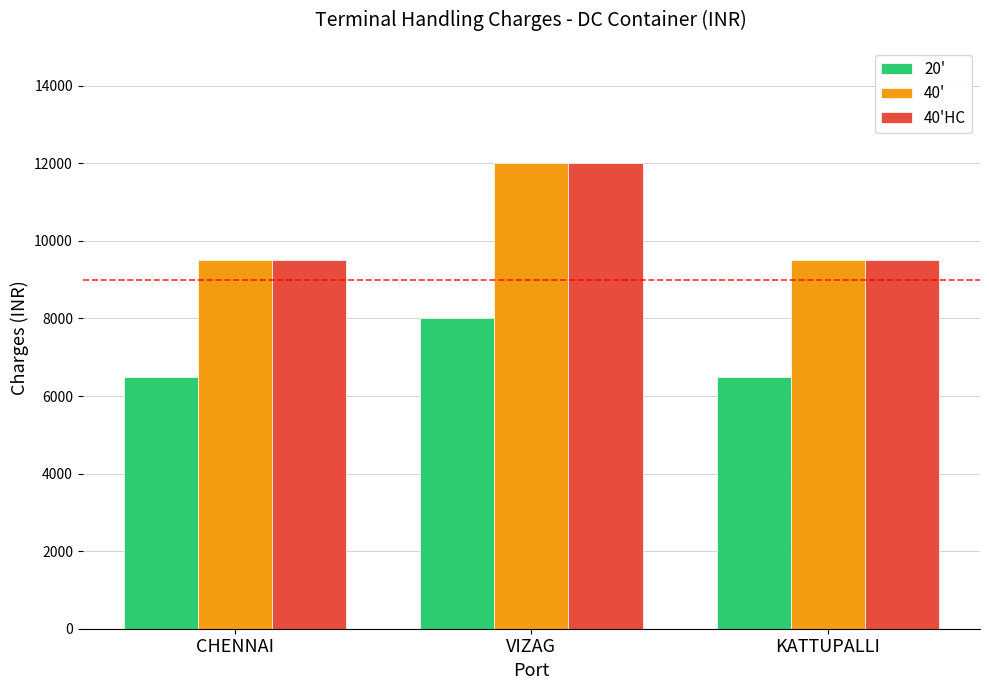

What is the minimum value for 40'HC?

9500